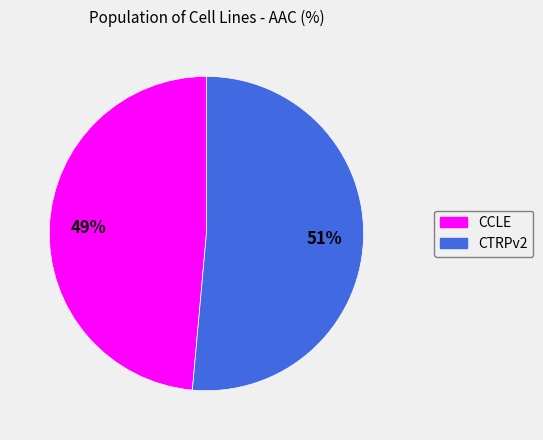

The CTRPv2 slice represents 51% of the pie. True or false?

True